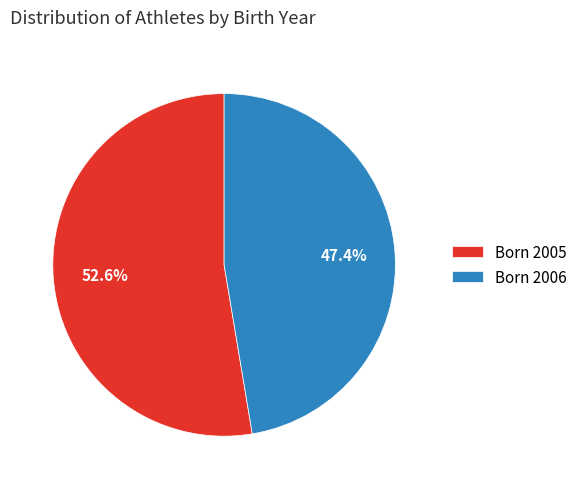

To the nearest percent, what is the average slice percentage?

50%